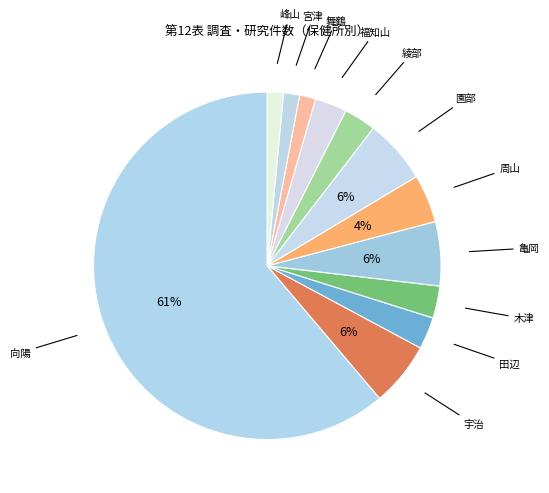

How many slices are in this pie chart?

12